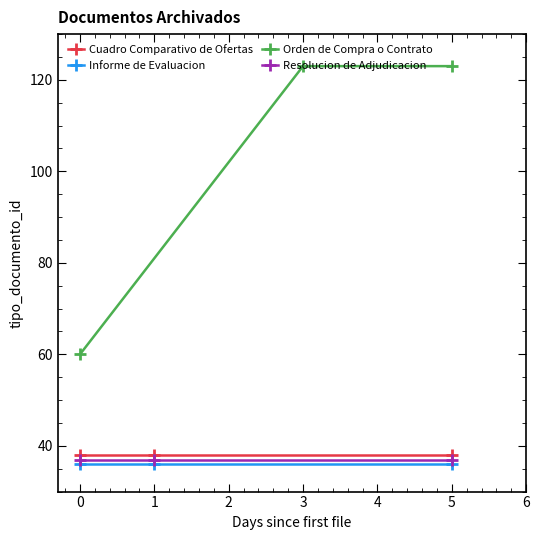

Is it true that Cuadro Comparativo de Ofertas equals 10 at 1?

False